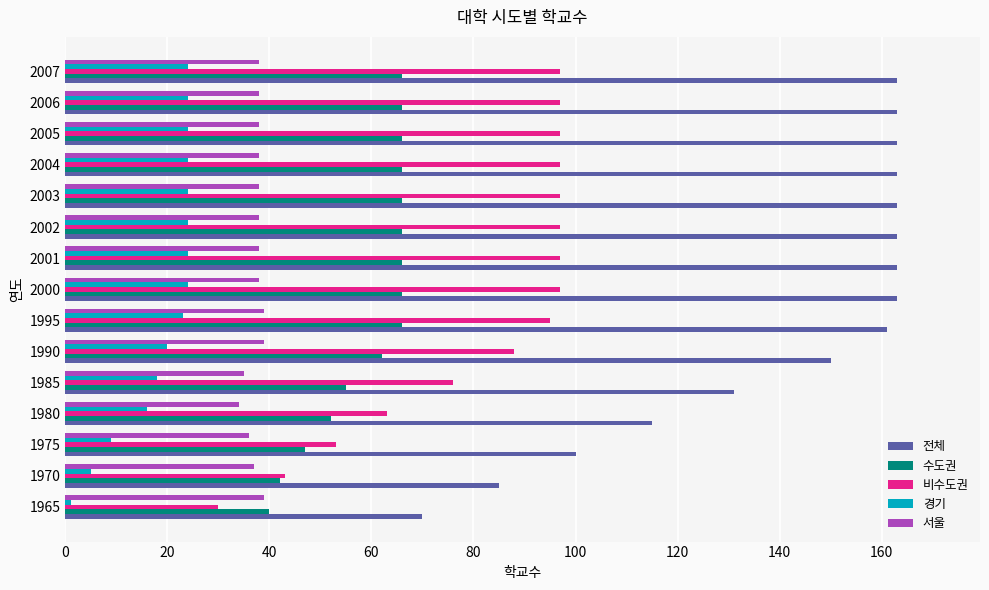

How many distinct data groups are displayed?

5